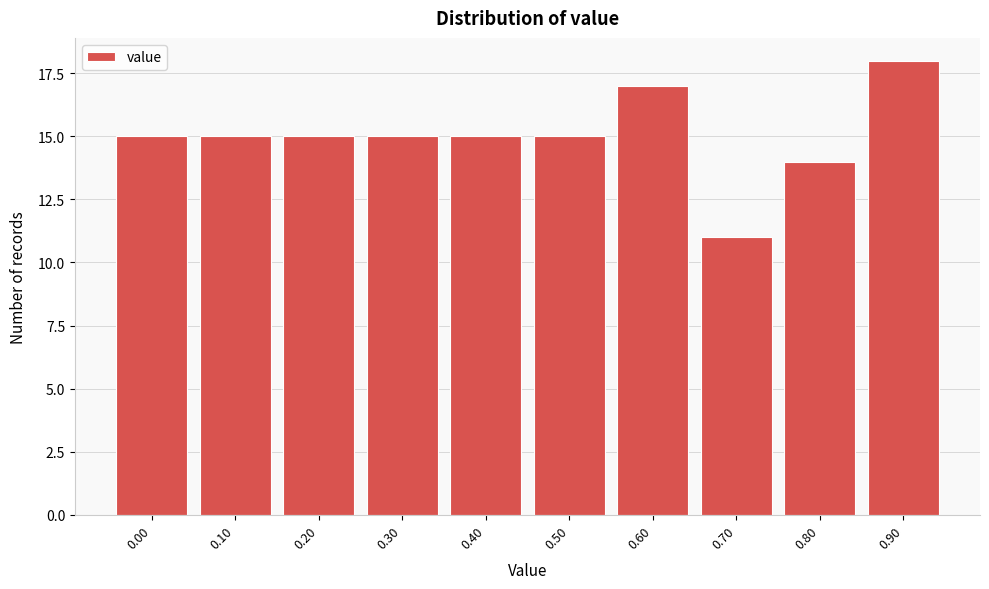

Reading left to right, extract all data points from this chart.

0.00=15	0.10=15	0.20=15	0.30=15	0.40=15	0.50=15	0.60=17	0.70=11	0.80=14	0.90=18